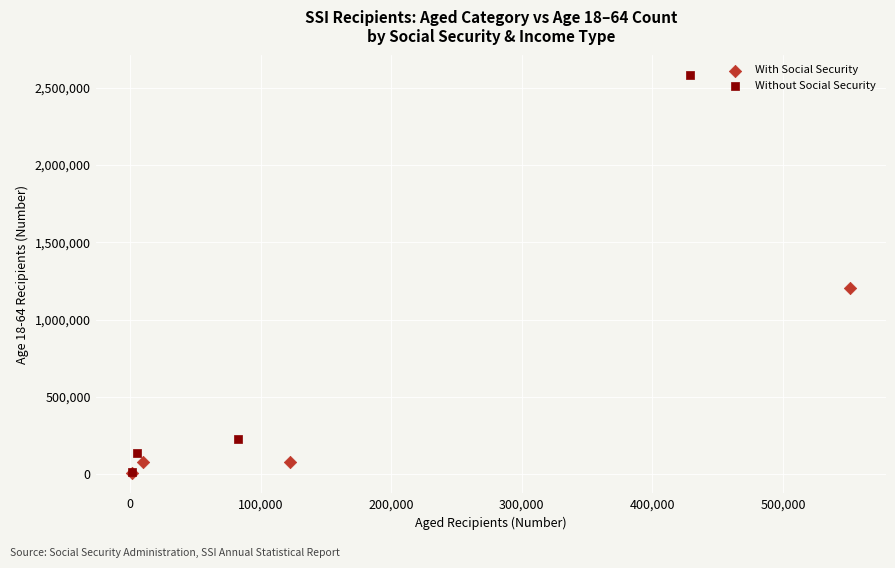

What are all the series names shown in the legend?

With Social Security, Without Social Security